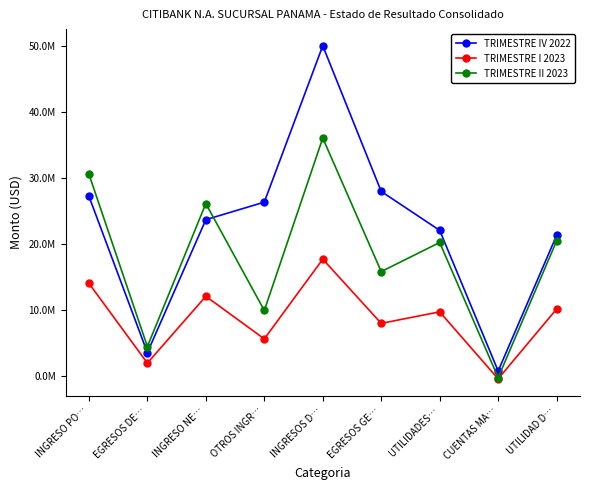

True or false: TRIMESTRE II 2023 has a value of 20226713.6 at UTILIDADES….

True